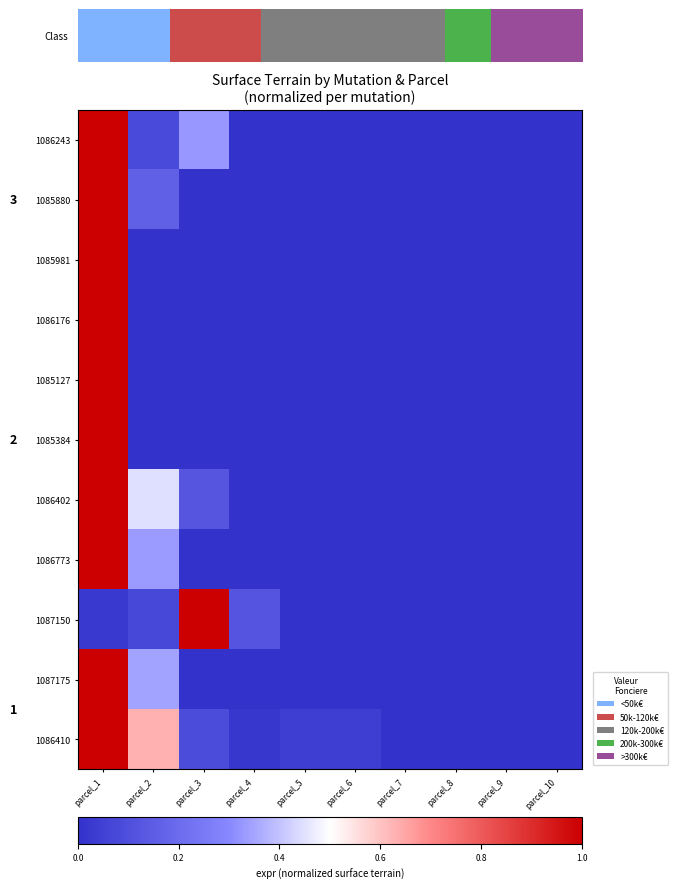

How many series are shown in this chart?

11